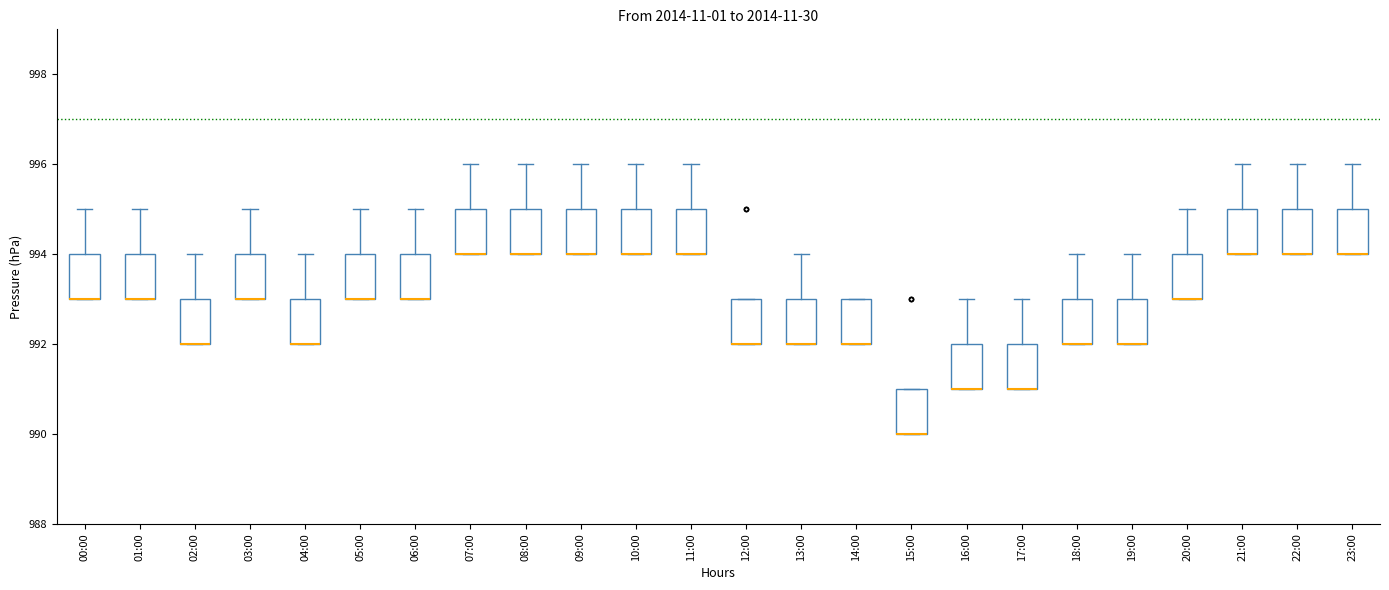

Where is the upper edge of the box for 08:00 on the y-axis? The values are not printed on the chart, so give them approximately, as read against the axis.

995